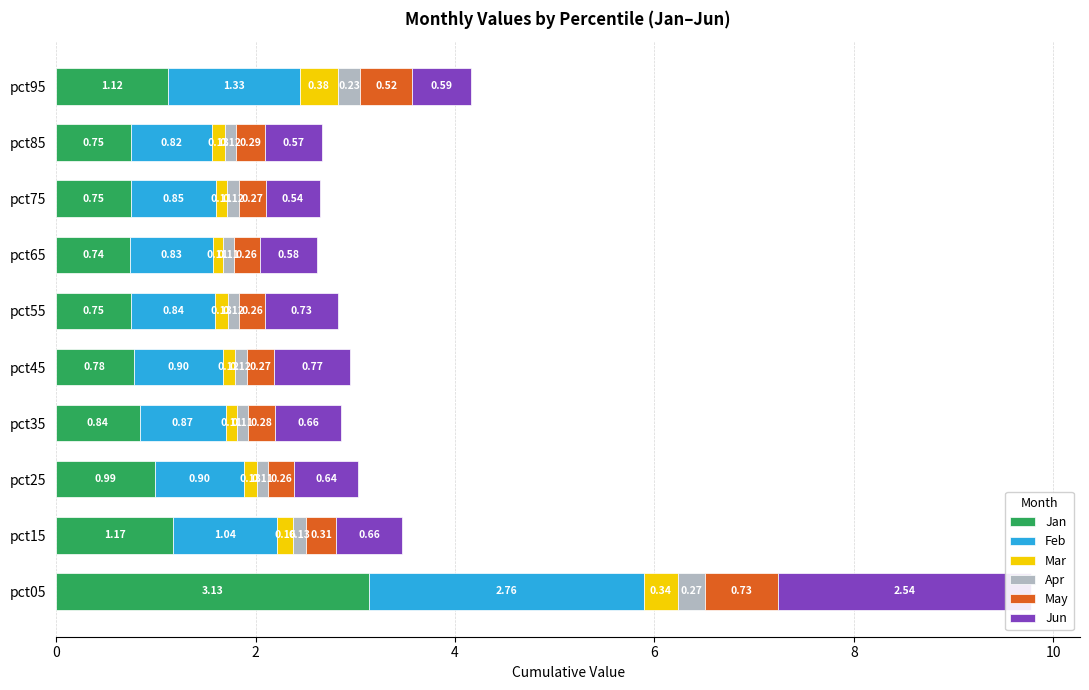

What is the sum of all Feb values?

11.1